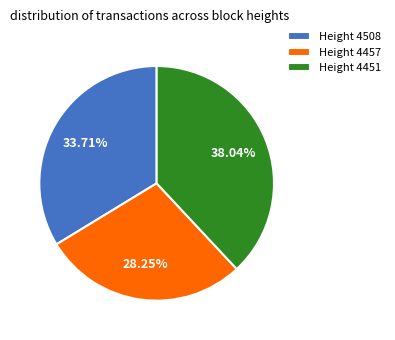

Is the sum of Height 4451 and Height 4457 greater than half?

Yes